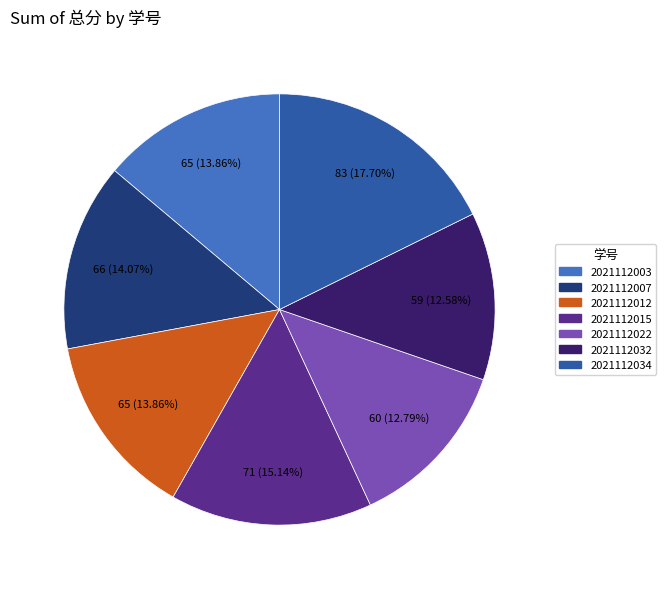

To the nearest percent, what is the average slice percentage?

14%